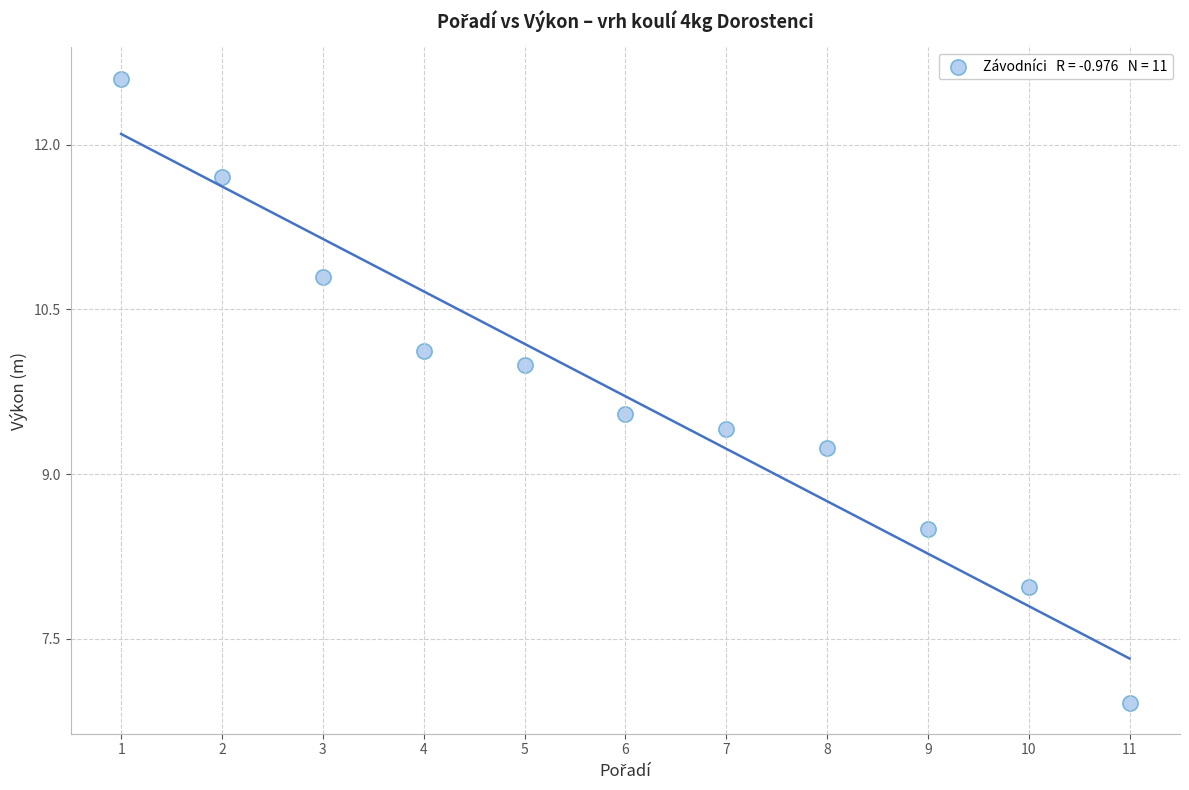

What Y value in the scatter plot is closest to 9?

9.2